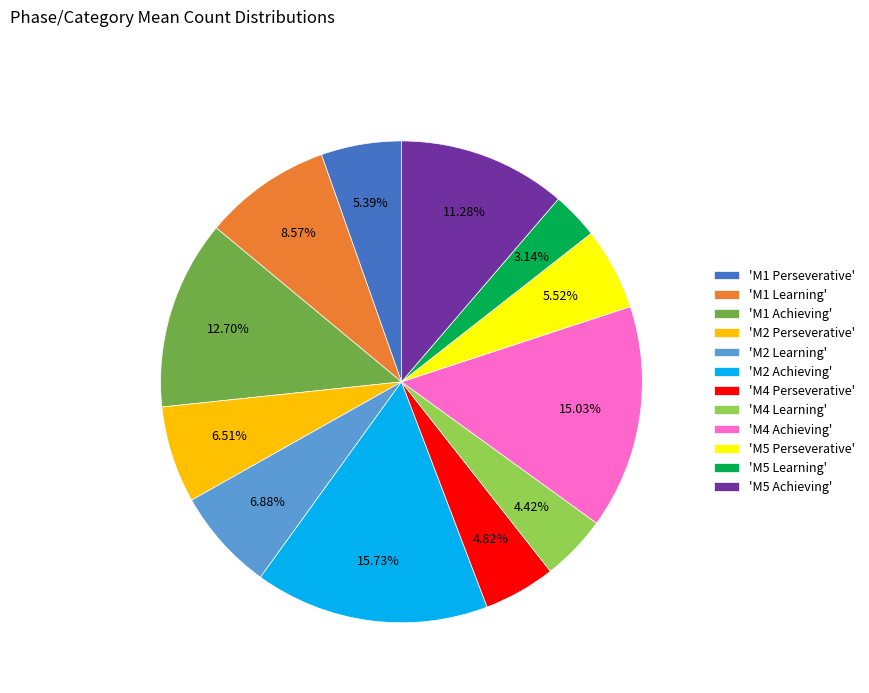

How many segments does this pie chart have?

12